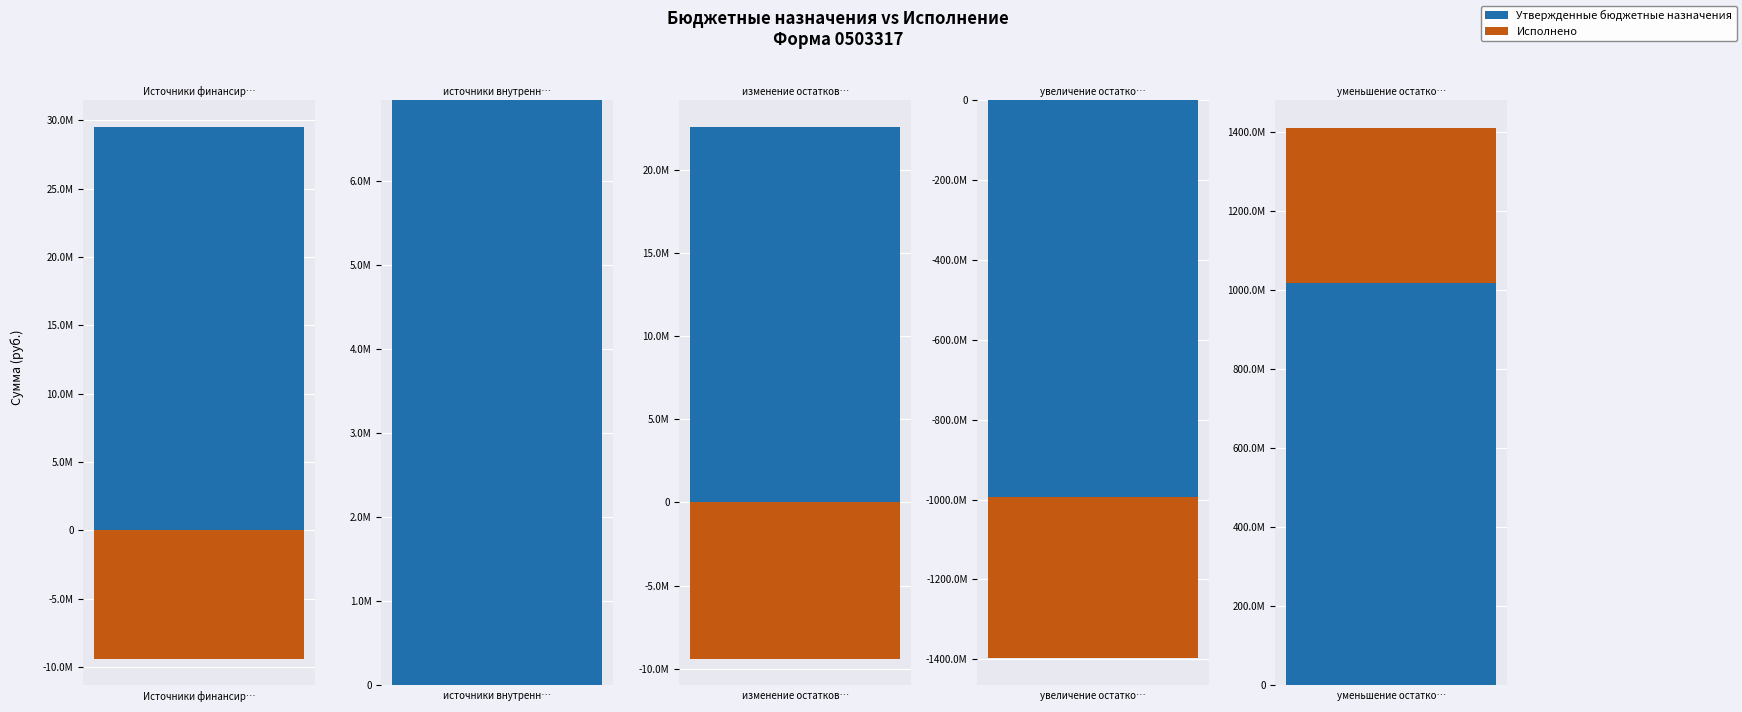

Which category has the highest value in the Утвержденные бюджетные назначения series?

уменьшение остатков средств, всего